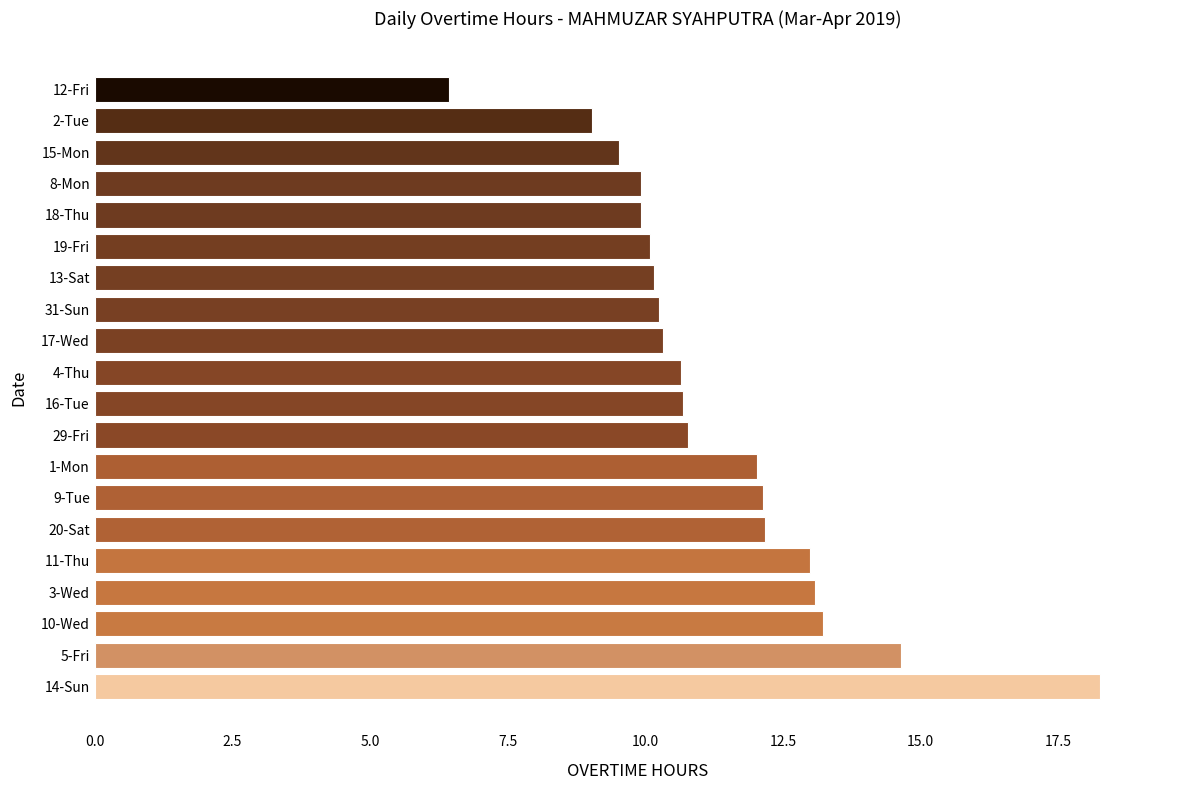

True or false: the data shows 9.5 at 15-Mon.

True